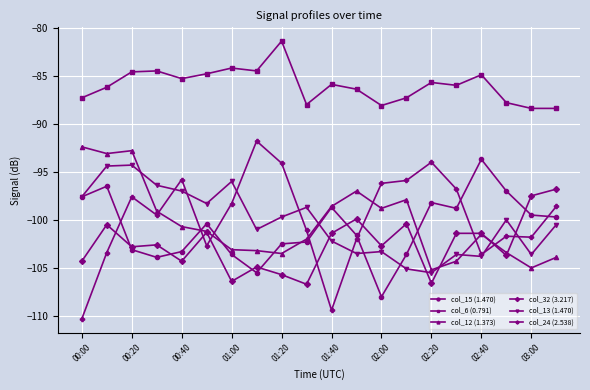

How many interior local peaks does the col_6 (0.791) series have?

6